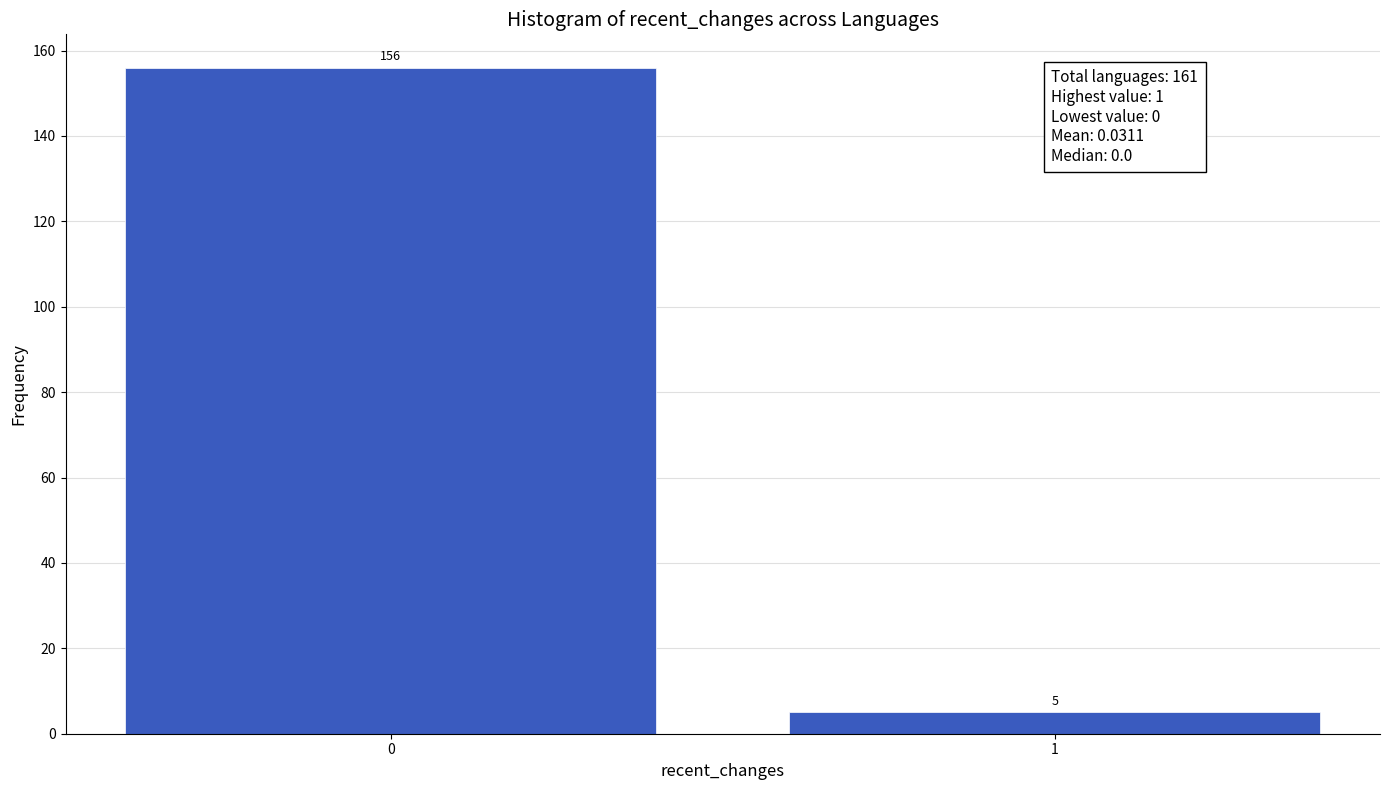

Reading left to right, transcribe all the data shown in this chart.

0=156	1=5